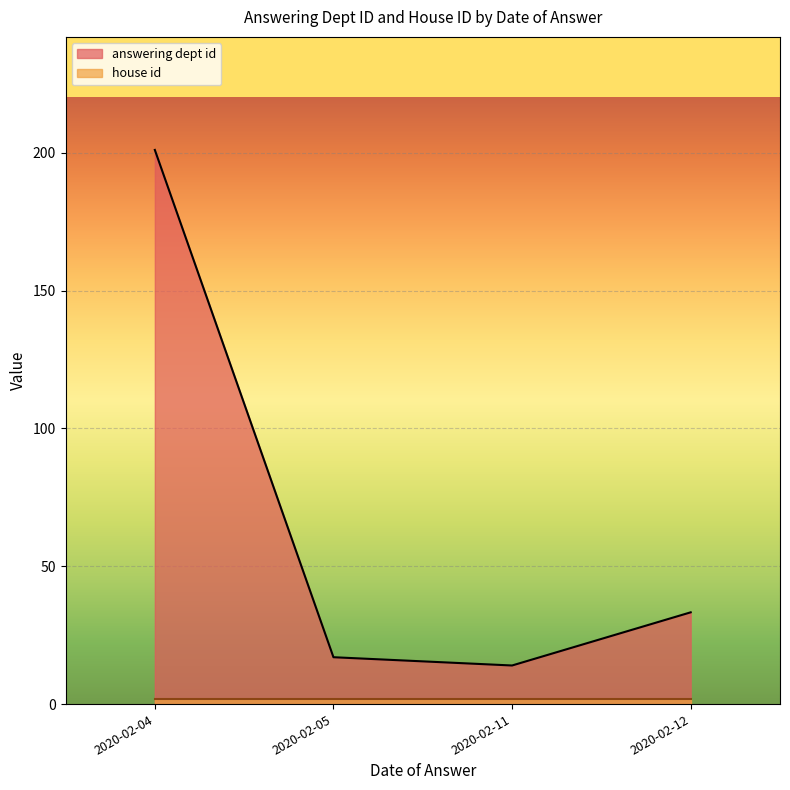

List the labels in order of answering dept id value, largest first.

2020-02-04, 2020-02-12, 2020-02-05, 2020-02-11